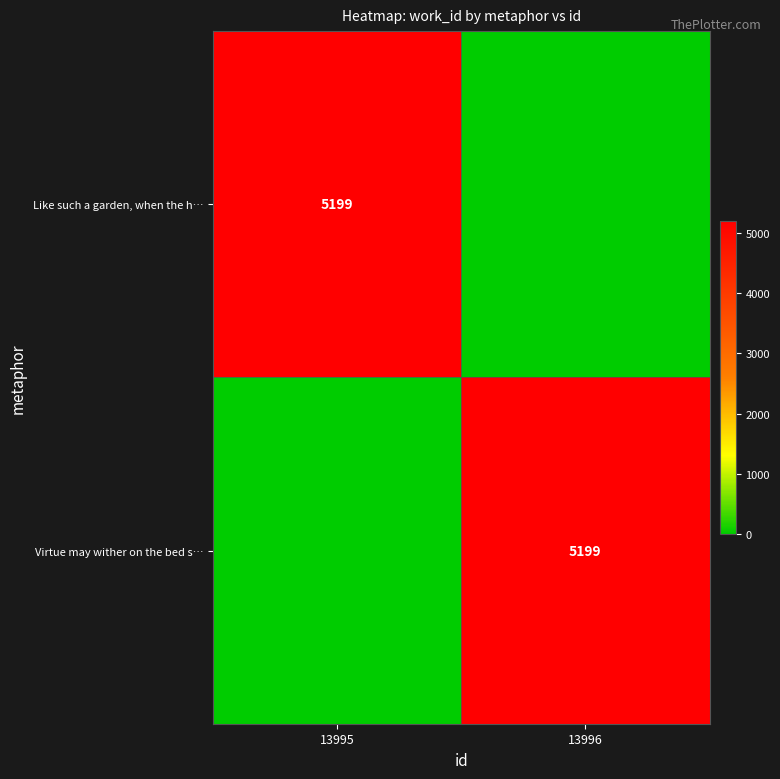

The value of Like such a garden, when the h… at 13995 is 1622. True or false?

False